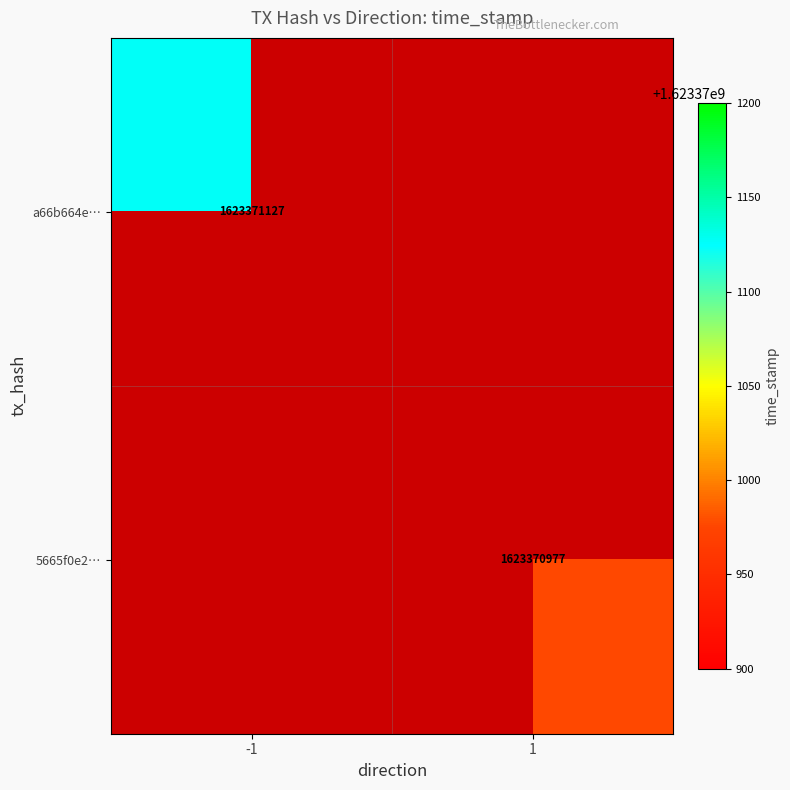

What is the total value across all series at time_stamp?

3246742104